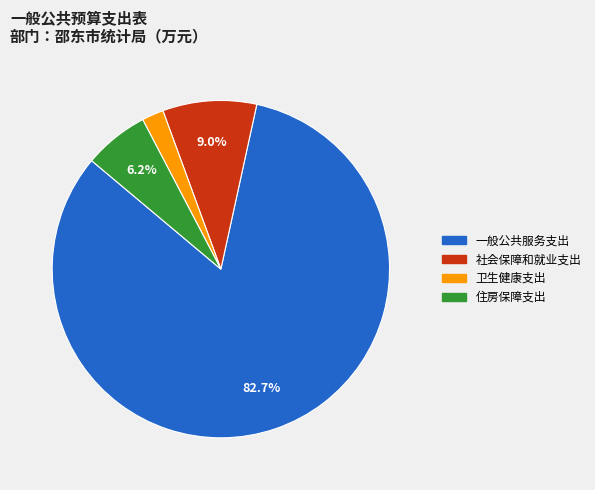

What percentage is the 一般公共服务支出 slice, to the nearest percent?

83%